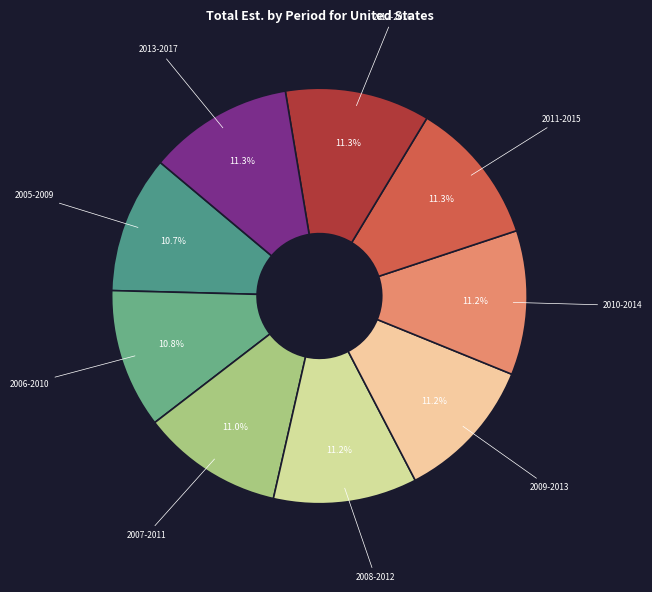

To the nearest percent, what is the difference between the largest and smallest slice percentages?

1%